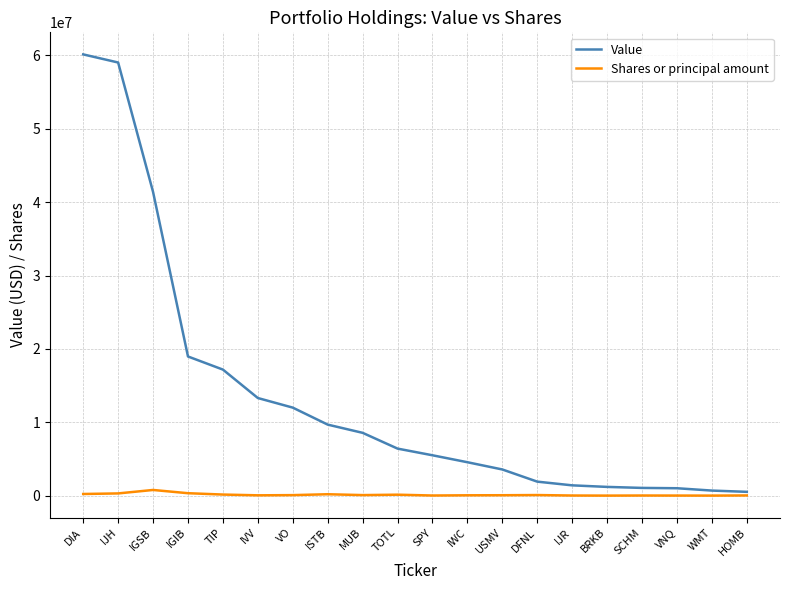

List the series in order of their peak value, highest first.

Value, Shares or principal amount